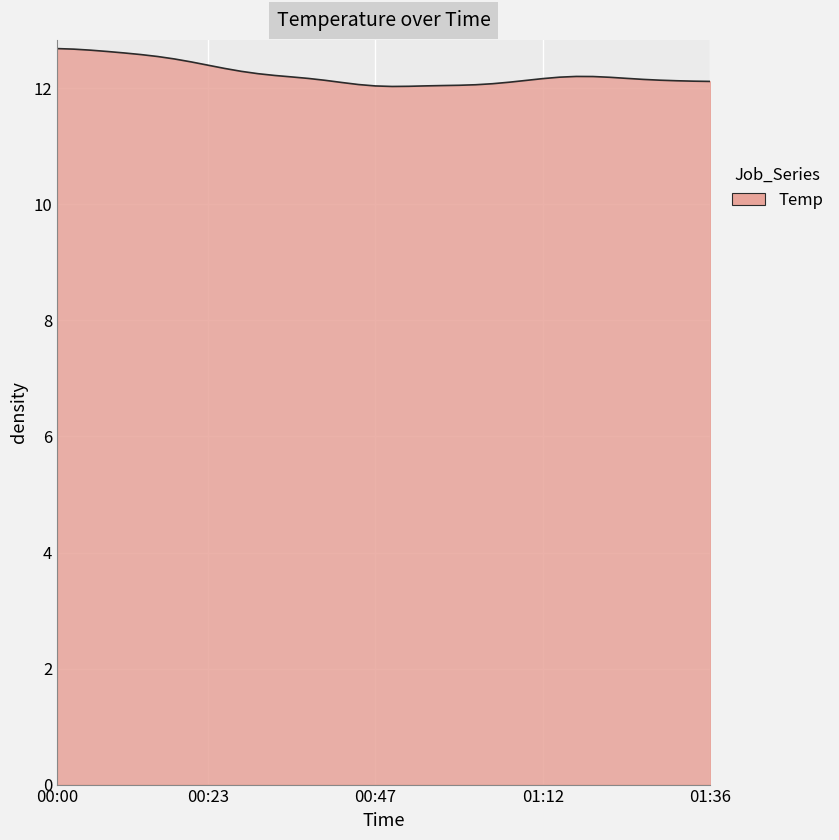

What is the greatest value displayed?

12.7